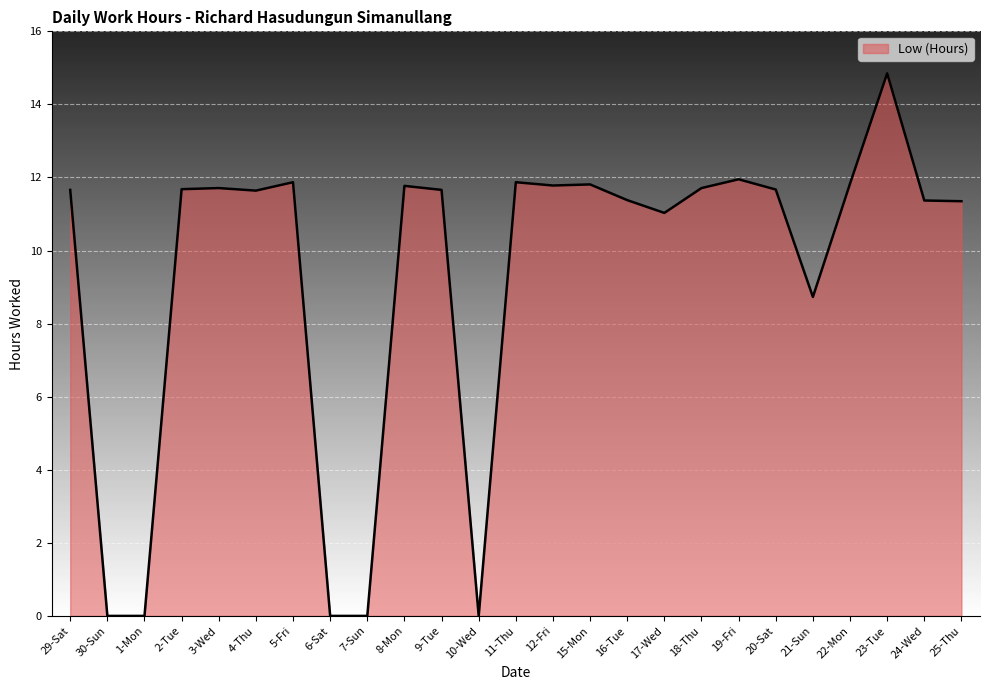

What is the difference between the values at 29-Sat and 10-Wed?

11.7